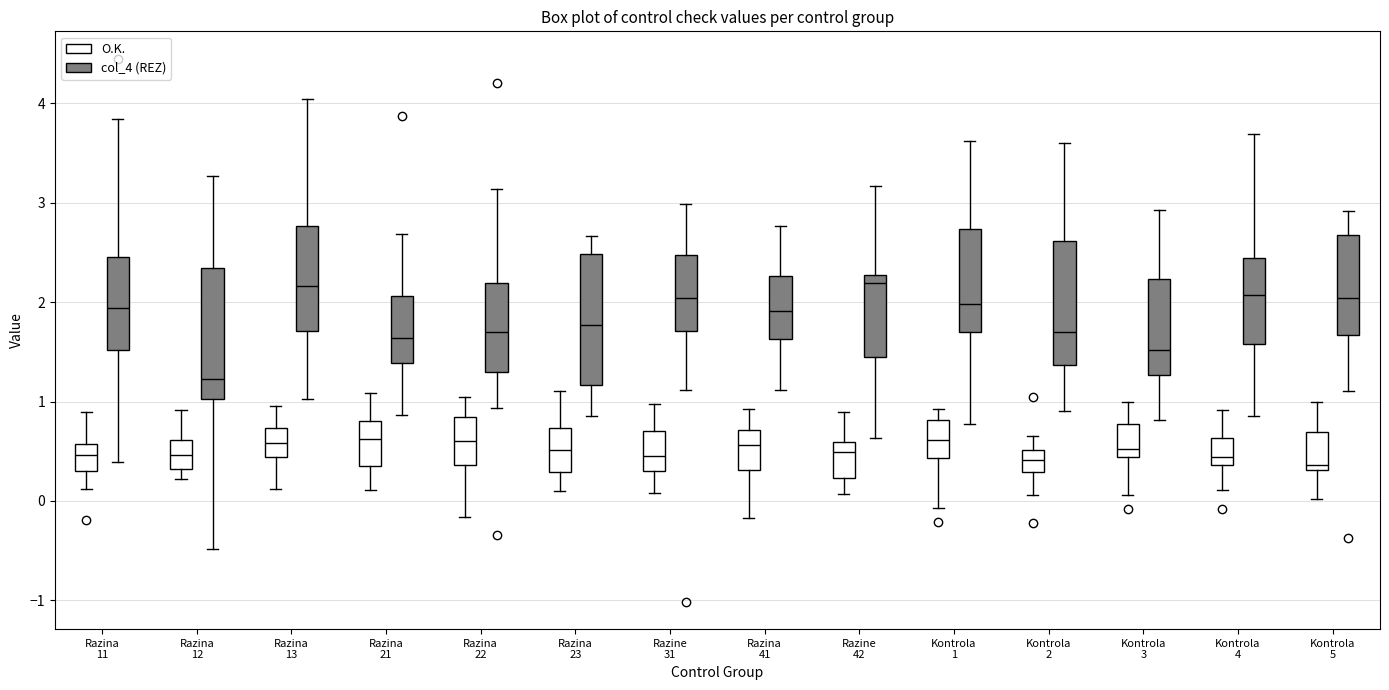

Reading left to right, read every box against the y-axis: the position of its median line, the range the box covers, and the ends of its whiskers. The values are not printed on the chart, so give them approximately, as read against the axis.

Razina 11 (O.K.): median 0.5, box 0.3 to 0.6, whiskers 0.1 to 0.9
Razina 11 (col_4 (REZ)): median 1.9, box 1.5 to 2.5, whiskers 0.4 to 3.8
Razina 12 (O.K.): median 0.5, box 0.3 to 0.6, whiskers 0.2 to 0.9
Razina 12 (col_4 (REZ)): median 1.2, box 1.0 to 2.3, whiskers -0.5 to 3.3
Razina 13 (O.K.): median 0.6, box 0.4 to 0.7, whiskers 0.1 to 1.0
Razina 13 (col_4 (REZ)): median 2.2, box 1.7 to 2.8, whiskers 1.0 to 4.0
Razina 21 (O.K.): median 0.6, box 0.4 to 0.8, whiskers 0.1 to 1.1
Razina 21 (col_4 (REZ)): median 1.6, box 1.4 to 2.1, whiskers 0.9 to 2.7
Razina 22 (O.K.): median 0.6, box 0.4 to 0.8, whiskers -0.2 to 1.0
Razina 22 (col_4 (REZ)): median 1.7, box 1.3 to 2.2, whiskers 0.9 to 3.1
Razina 23 (O.K.): median 0.5, box 0.3 to 0.7, whiskers 0.1 to 1.1
Razina 23 (col_4 (REZ)): median 1.8, box 1.2 to 2.5, whiskers 0.9 to 2.7
Razine 31 (O.K.): median 0.5, box 0.3 to 0.7, whiskers 0.1 to 1.0
Razine 31 (col_4 (REZ)): median 2.0, box 1.7 to 2.5, whiskers 1.1 to 3.0
Razina 41 (O.K.): median 0.6, box 0.3 to 0.7, whiskers -0.2 to 0.9
Razina 41 (col_4 (REZ)): median 1.9, box 1.6 to 2.3, whiskers 1.1 to 2.8
Razine 42 (O.K.): median 0.5, box 0.2 to 0.6, whiskers 0.1 to 0.9
Razine 42 (col_4 (REZ)): median 2.2, box 1.4 to 2.3, whiskers 0.6 to 3.2
Kontrola 1 (O.K.): median 0.6, box 0.4 to 0.8, whiskers -0.1 to 0.9
Kontrola 1 (col_4 (REZ)): median 2.0, box 1.7 to 2.7, whiskers 0.8 to 3.6
Kontrola 2 (O.K.): median 0.4, box 0.3 to 0.5, whiskers 0.1 to 0.7
Kontrola 2 (col_4 (REZ)): median 1.7, box 1.4 to 2.6, whiskers 0.9 to 3.6
Kontrola 3 (O.K.): median 0.5, box 0.4 to 0.8, whiskers 0.1 to 1.0
Kontrola 3 (col_4 (REZ)): median 1.5, box 1.3 to 2.2, whiskers 0.8 to 2.9
Kontrola 4 (O.K.): median 0.4 (just above the box's lower edge), box 0.4 to 0.6, whiskers 0.1 to 0.9
Kontrola 4 (col_4 (REZ)): median 2.1, box 1.6 to 2.4, whiskers 0.8 to 3.7
Kontrola 5 (O.K.): median 0.4, box 0.3 to 0.7, whiskers 0.0 to 1.0
Kontrola 5 (col_4 (REZ)): median 2.0, box 1.7 to 2.7, whiskers 1.1 to 2.9